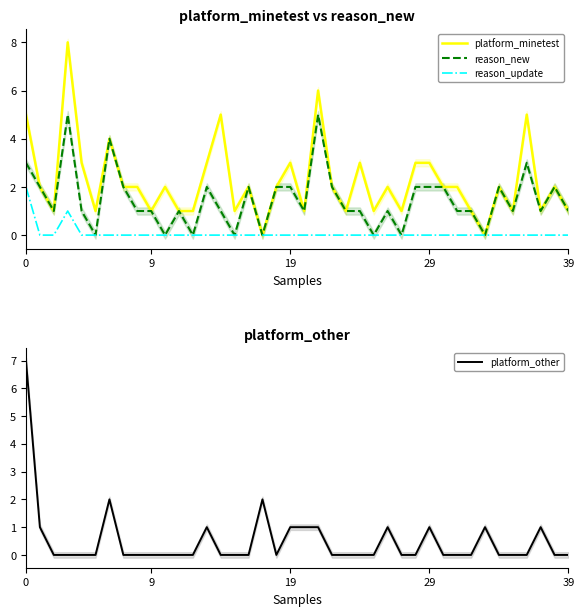

Which series changed the most between 8 and 37?

platform_minetest